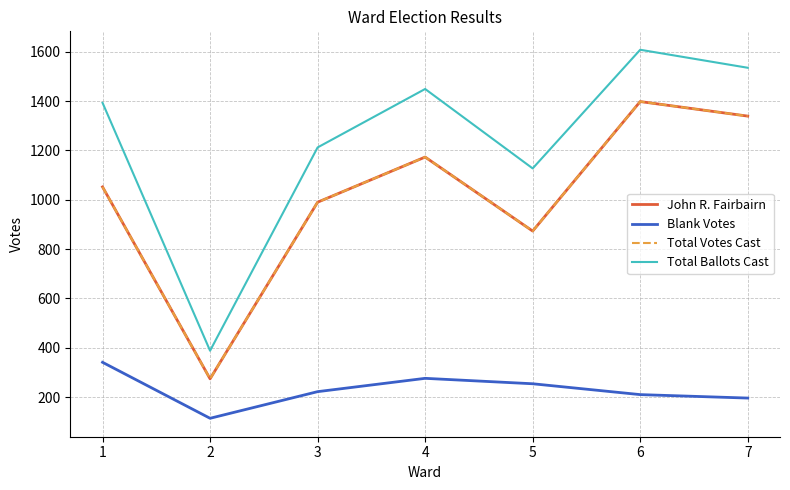

Between 3 and 6, which series saw the biggest shift?

John R. Fairbairn